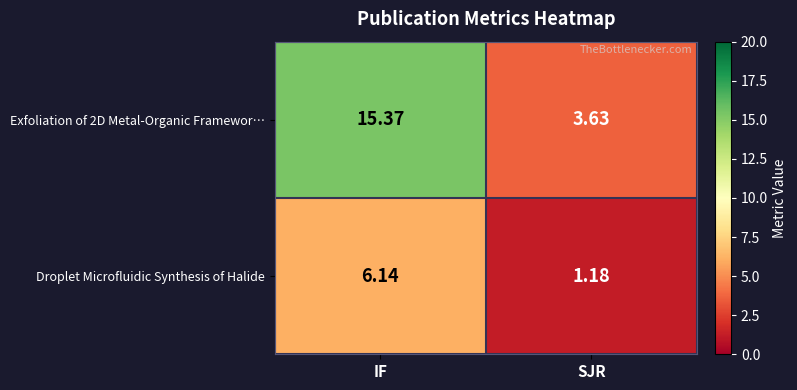

Rank the series by their maximum value, from lowest to highest.

Droplet Microfluidic Synthesis of Halide, Exfoliation of 2D Metal-Organic Framewor…